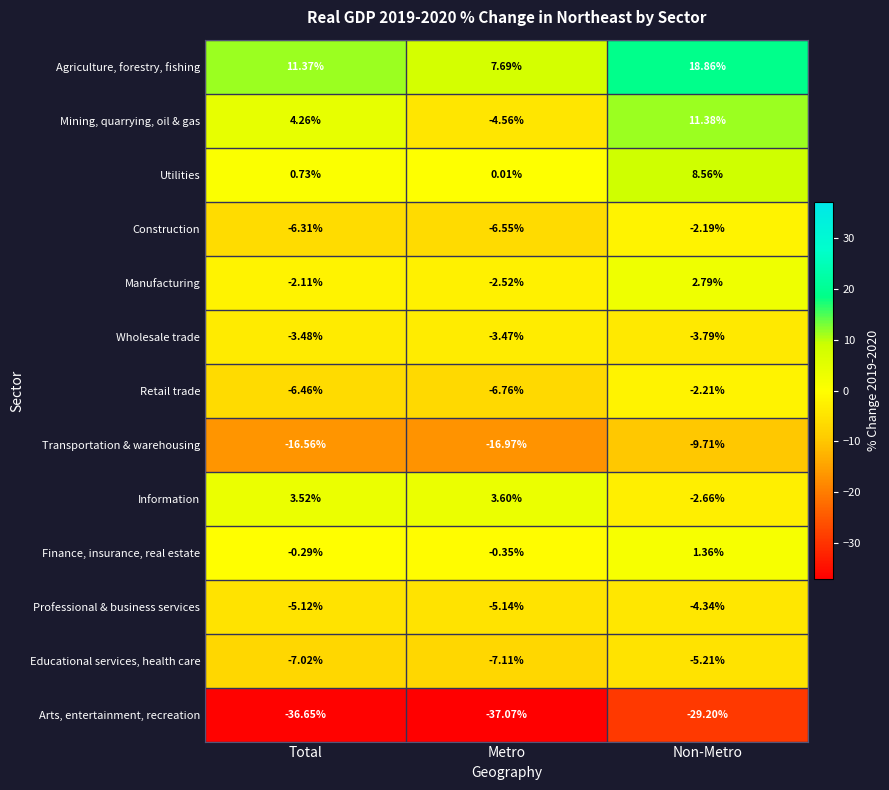

Which category has the lowest value in the Finance, insurance, real estate series?

Metro